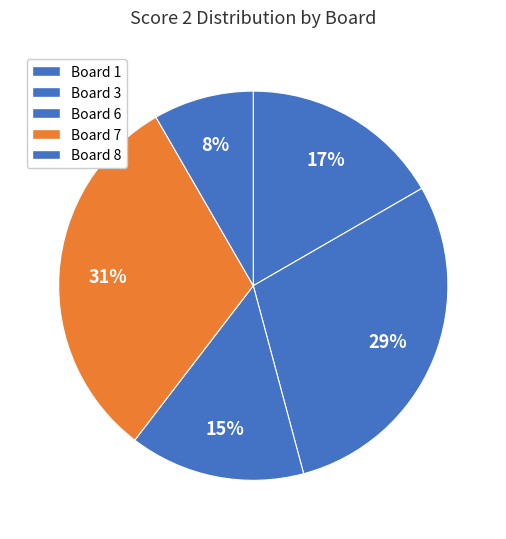

What is the ratio of the value at Board 1 to the value at Board 6?

1.1